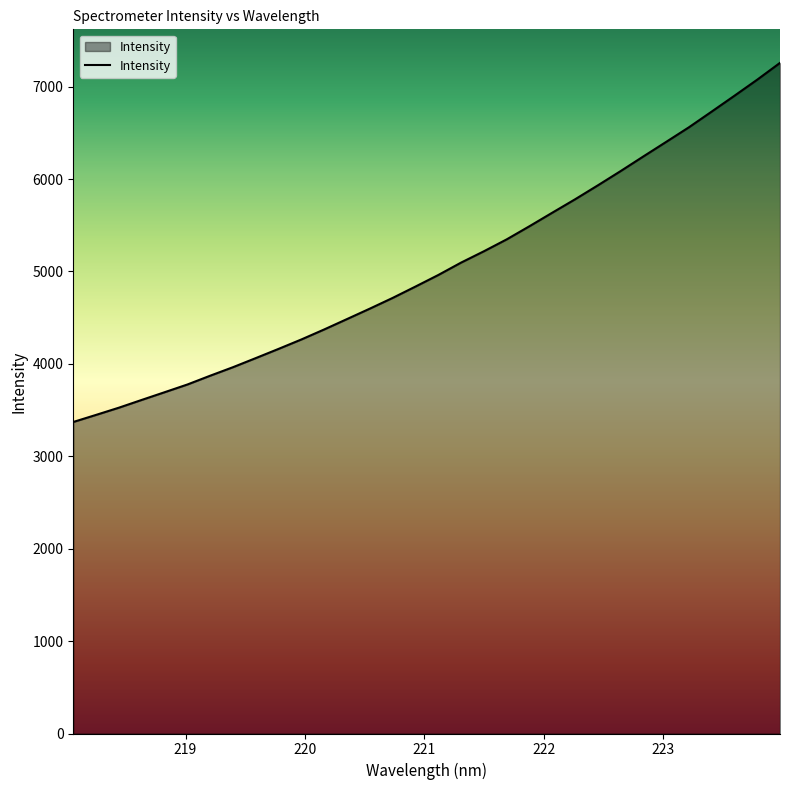

What is the difference between the maximum and minimum values?

3885.9